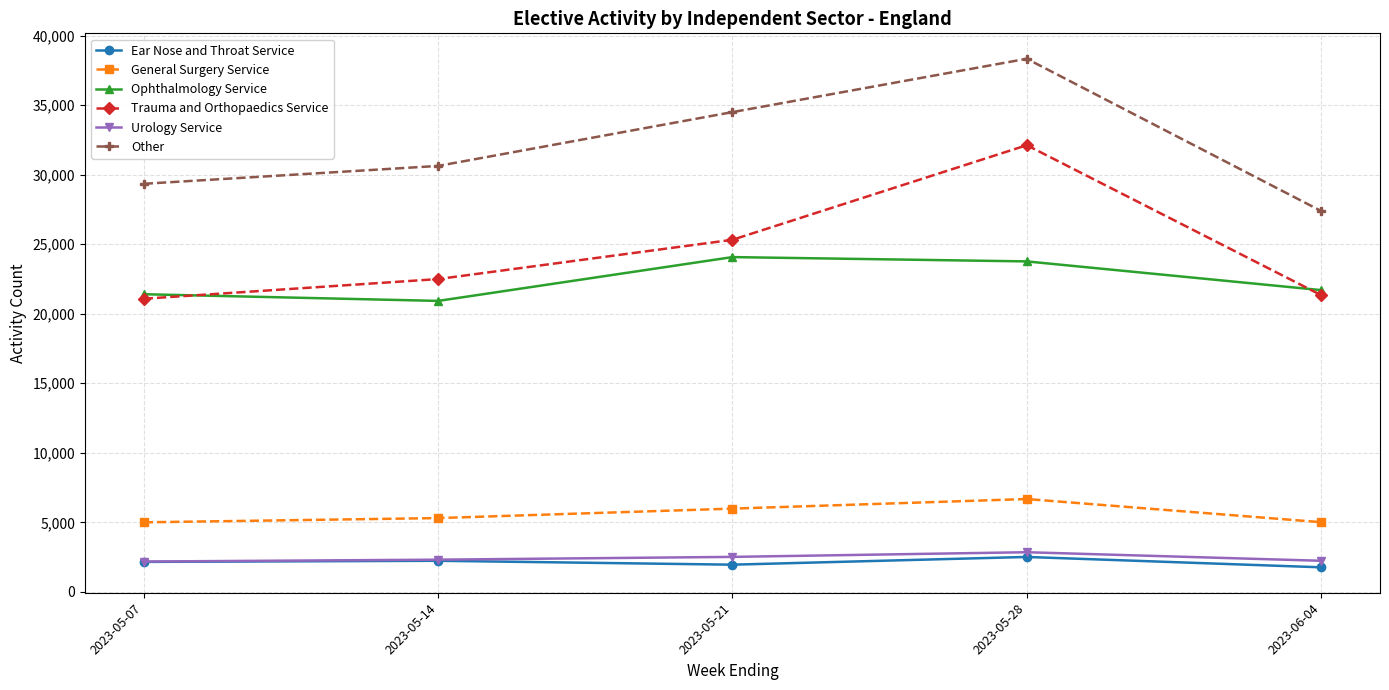

At which category is the sum across all series the highest?

2023-05-28